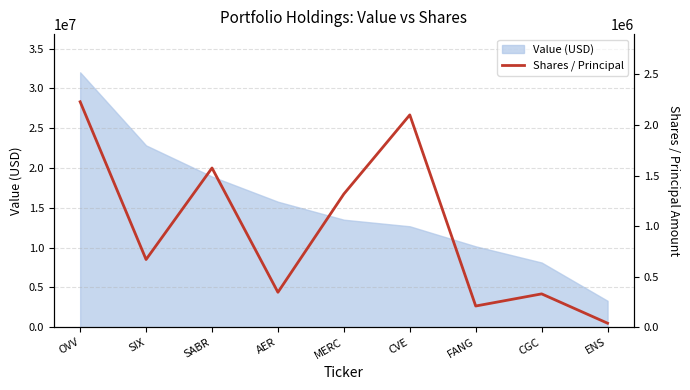

How many categories are shown in the chart?

9